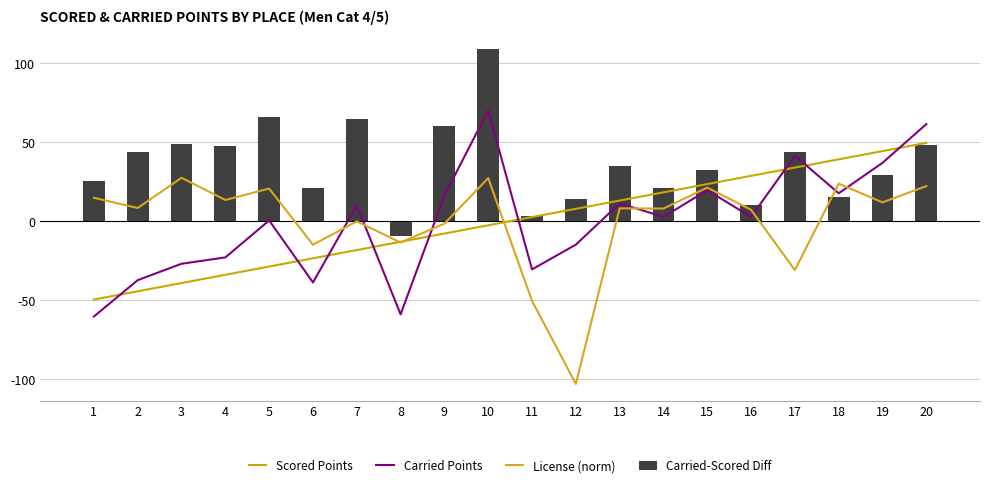

List the labels in order of Carried Points value, smallest first.

1, 8, 6, 2, 11, 3, 4, 12, 5, 16, 14, 7, 13, 9, 18, 15, 19, 17, 20, 10